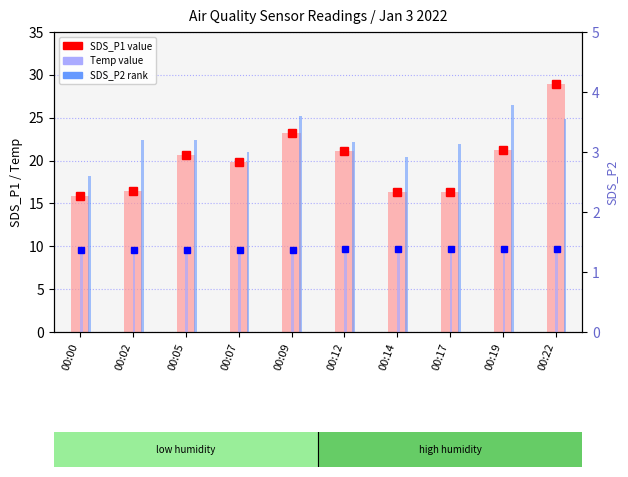

What is the minimum value shown in the chart?

2.6